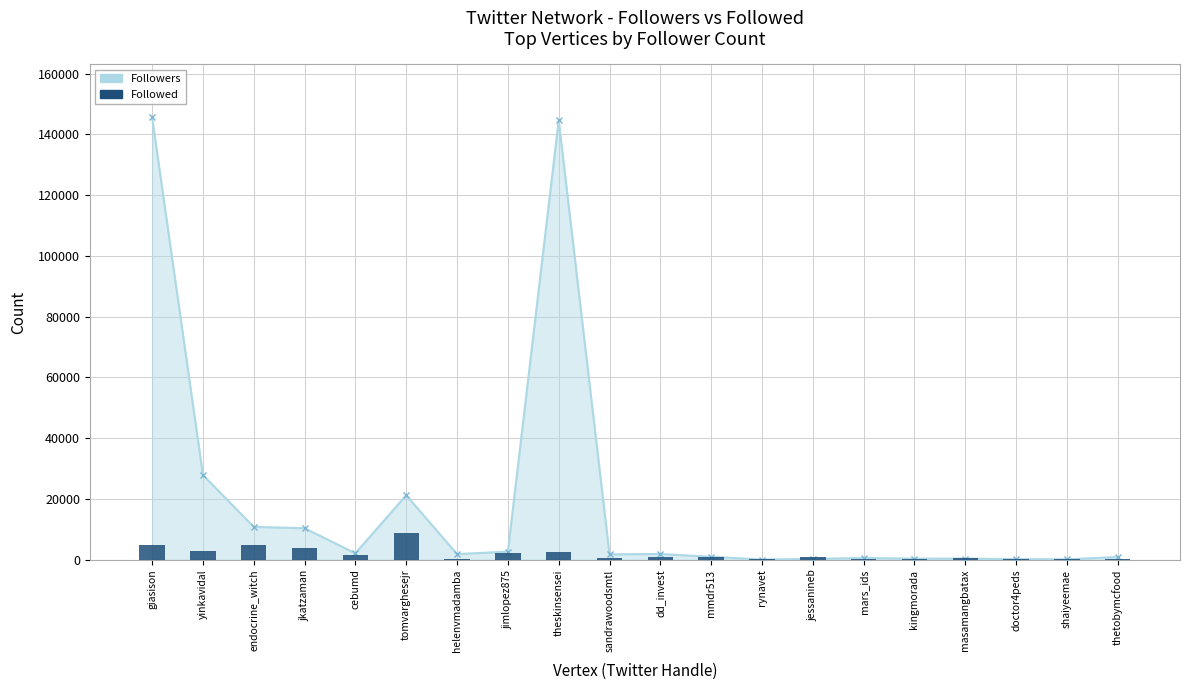

Is it true that Followers equals 365 at kingmorada?

True